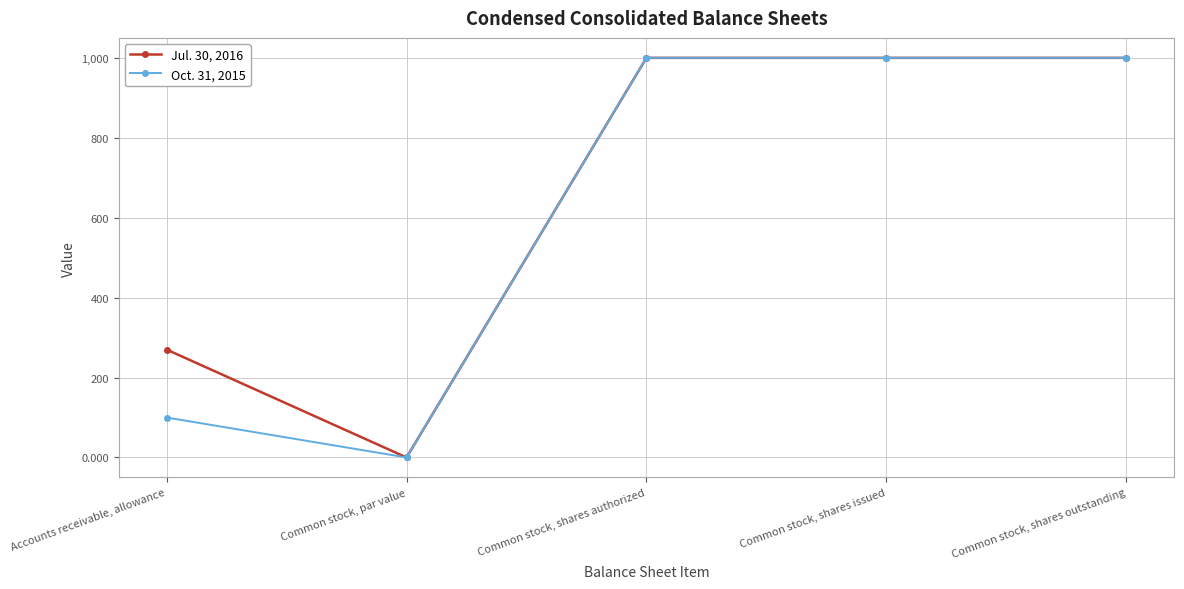

What is the sum of the Oct. 31, 2015 values at Common stock, shares authorized and Accounts receivable, allowance?

1100.0